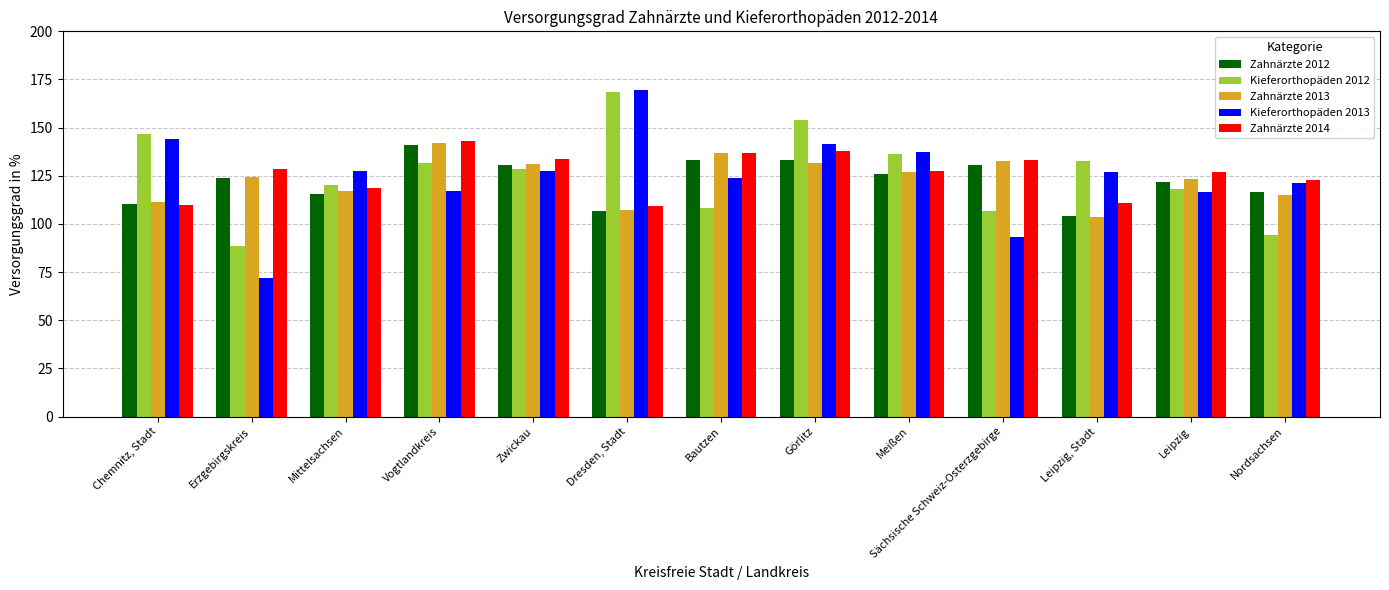

True or false: Zahnärzte 2014 has a value of 27.0 at Nordsachsen.

False